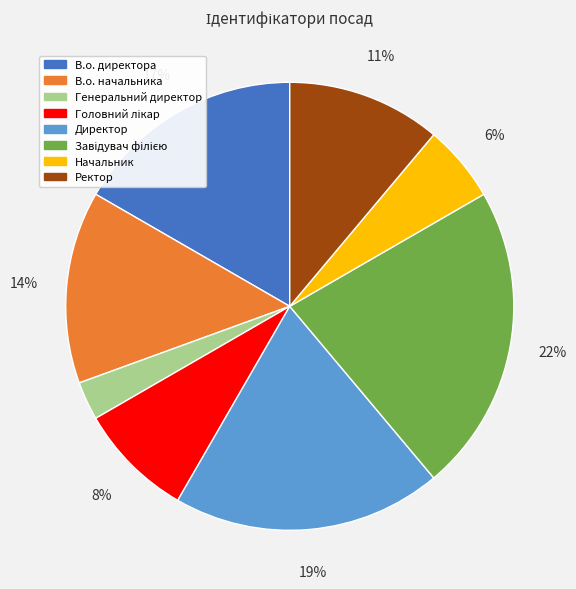

Which category has the smallest portion of the pie?

Генеральний директор